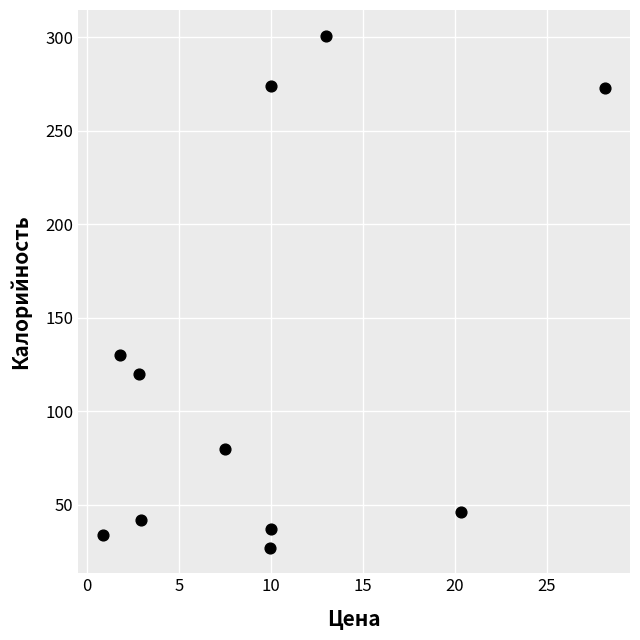

What Y value in the scatter plot is closest to 164?

130.0